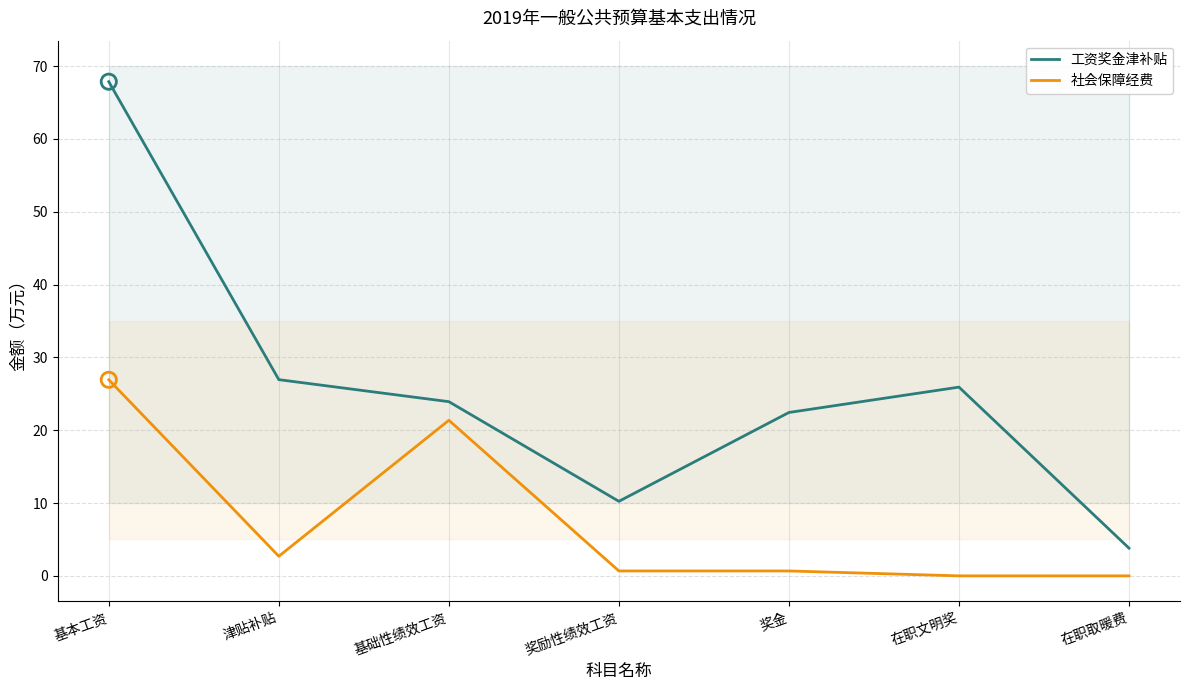

What are all the series names shown in the legend?

工资奖金津补贴, 社会保障经费